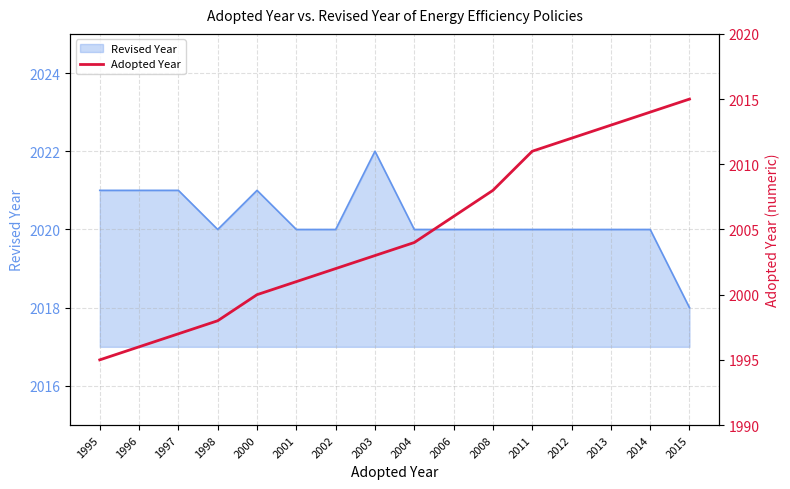

Rank the categories by value from lowest to highest.

1995, 1996, 1997, 1998, 2000, 2001, 2002, 2003, 2004, 2006, 2008, 2011, 2012, 2013, 2014, 2015